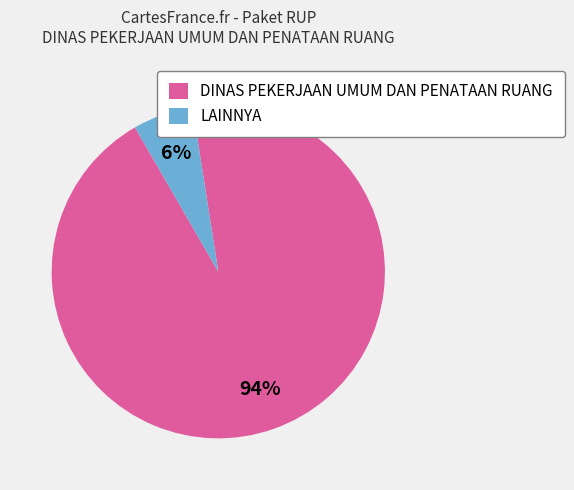

Rank the categories by value from highest to lowest.

DINAS PEKERJAAN UMUM DAN PENATAAN RUANG, LAINNYA